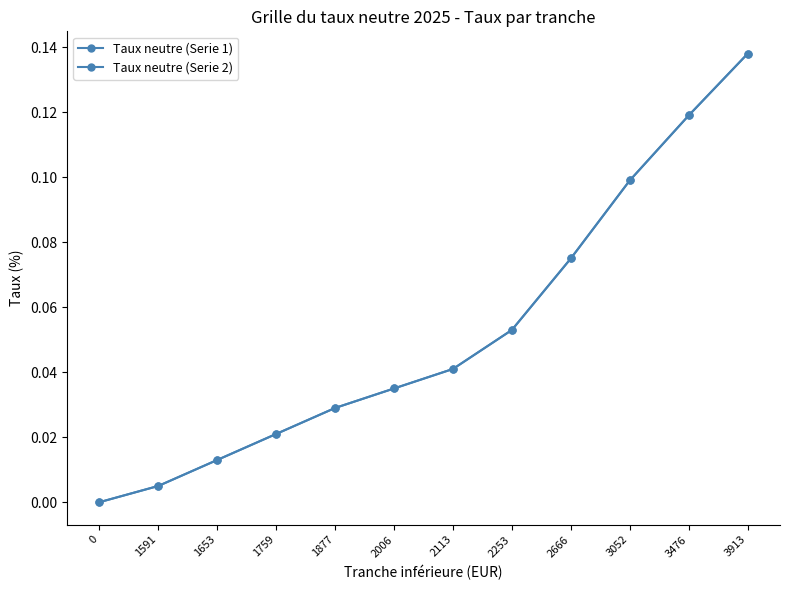

What is the value of the Taux neutre (Serie 1) point at the 12th from the left?

0.1